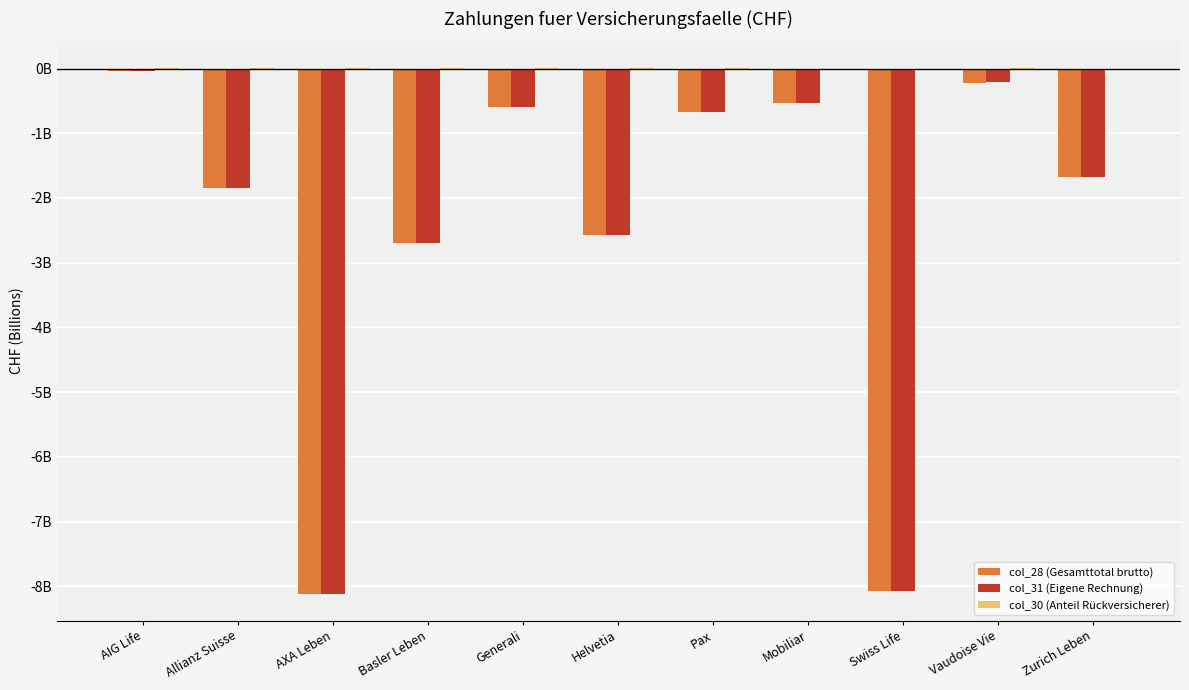

What are all the series names shown in the legend?

col_28 (Gesamttotal brutto), col_31 (Eigene Rechnung), col_30 (Anteil Rückversicherer)